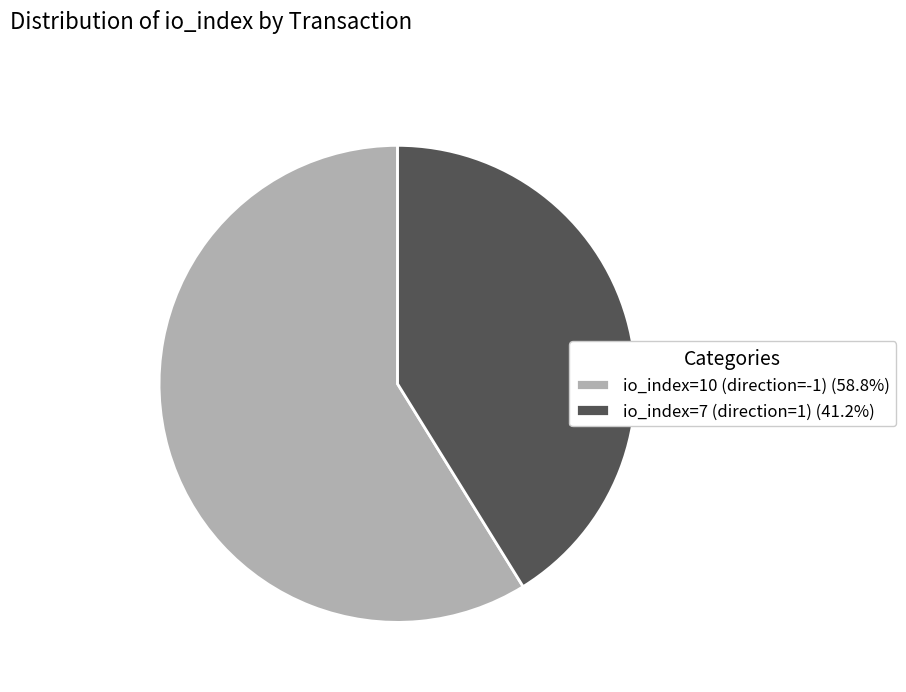

What is the ratio of the value at io_index=10 (direction=-1) (58.8%) to the value at io_index=7 (direction=1) (41.2%)?

1.4